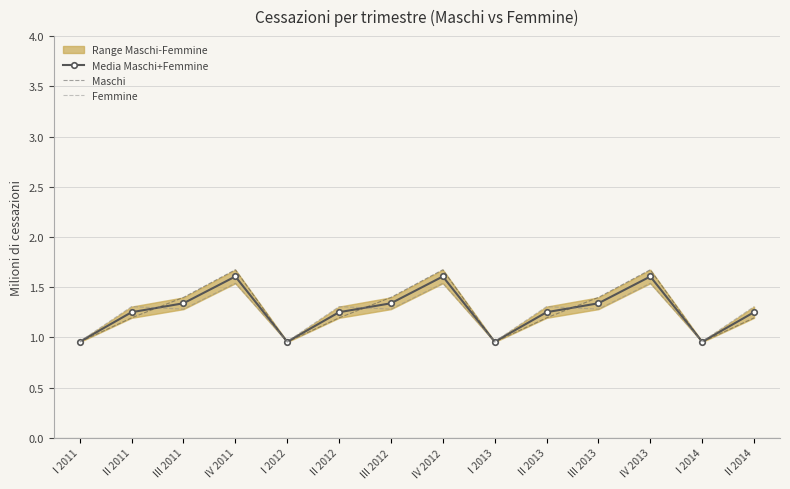

What is the label of the 14th point from the right?

I 2011